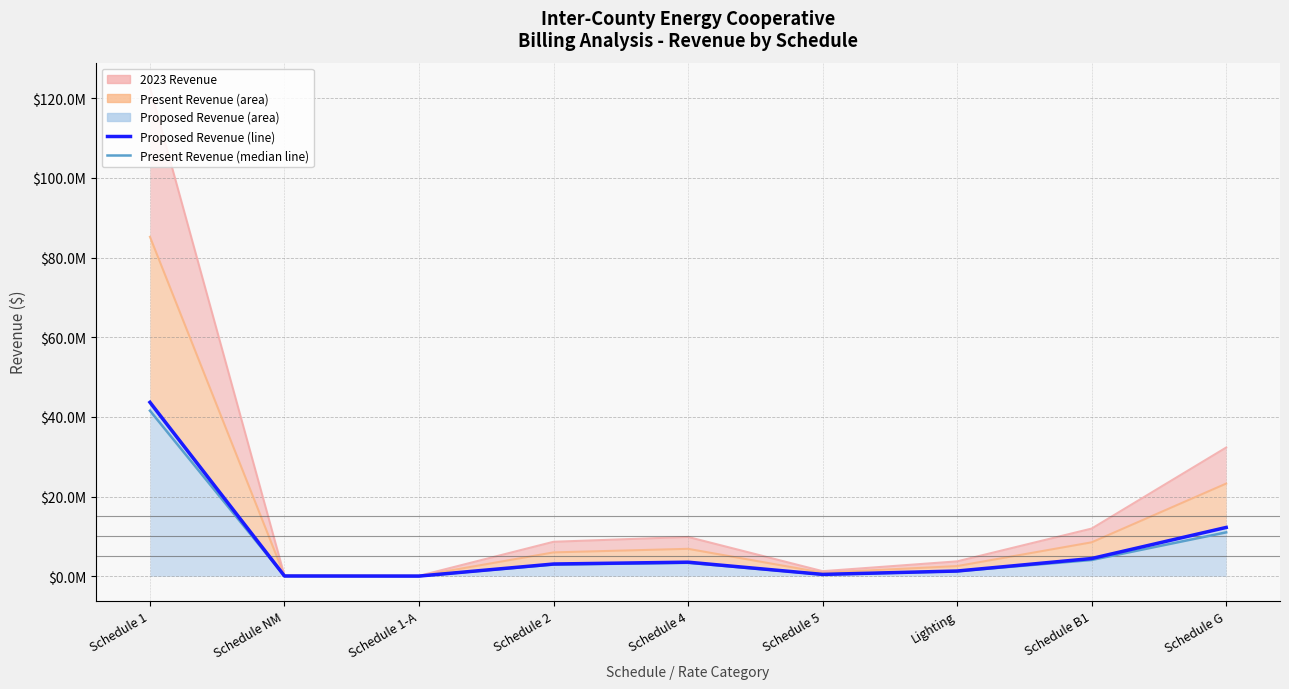

Reading left to right, what are all the values shown in this chart?

Proposed Revenue (line): 43649037.0	49020.5	29515.1	3060272.6	3519997.4	450841.0	1299212.7	4436646.5	12240862.5
Present Revenue (median): 41548880.4	46662.5	28095.5	2913341.0	3351108.4	429129.6	1236417.3	4067214.5	11006993.7